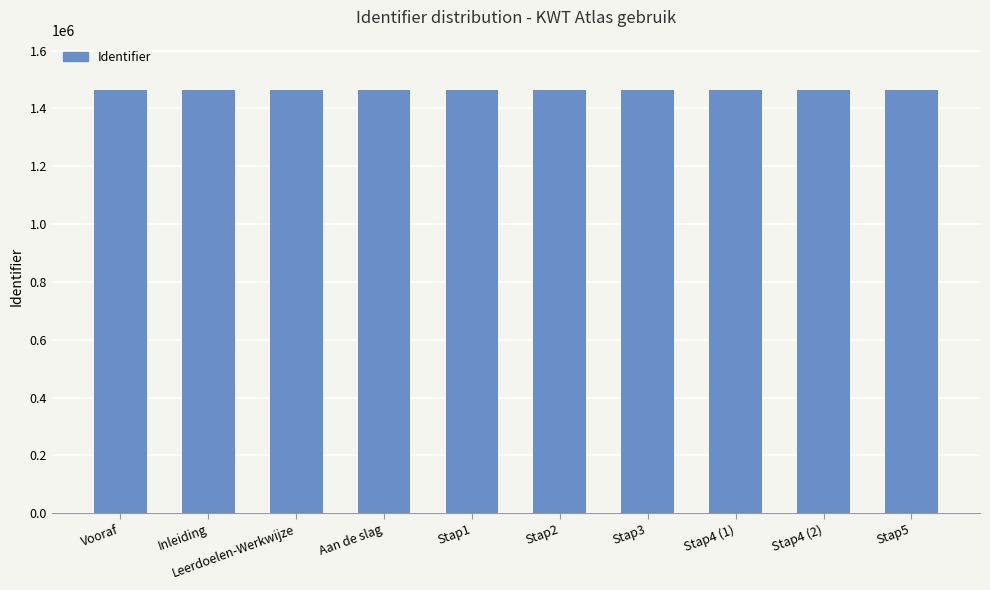

Is it true that the value at Stap2 is 1462143?

True